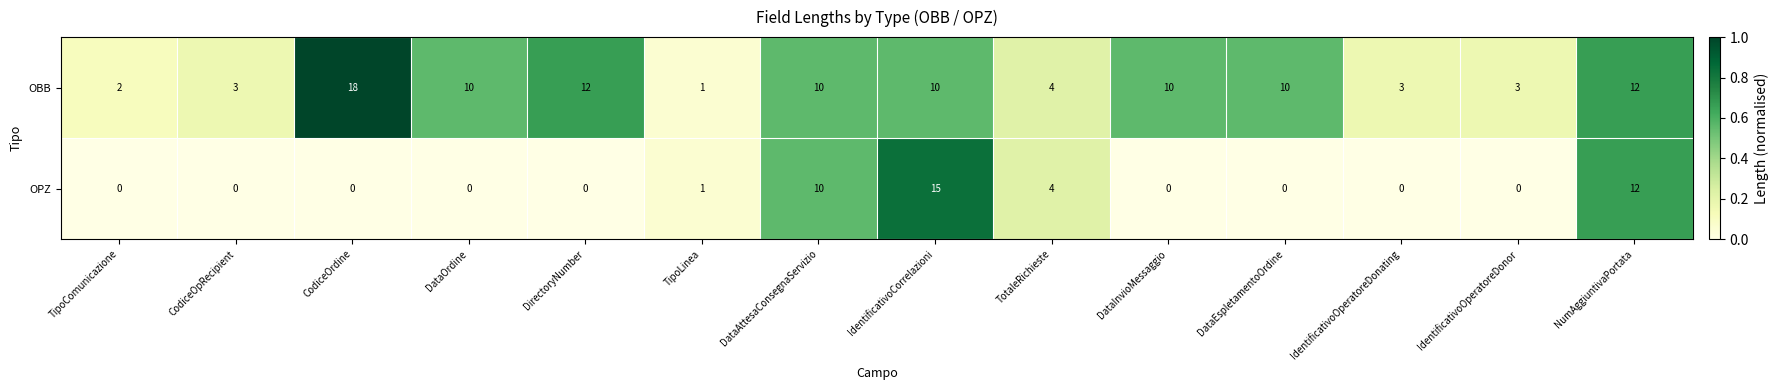

Which series has the widest spread of values?

OBB